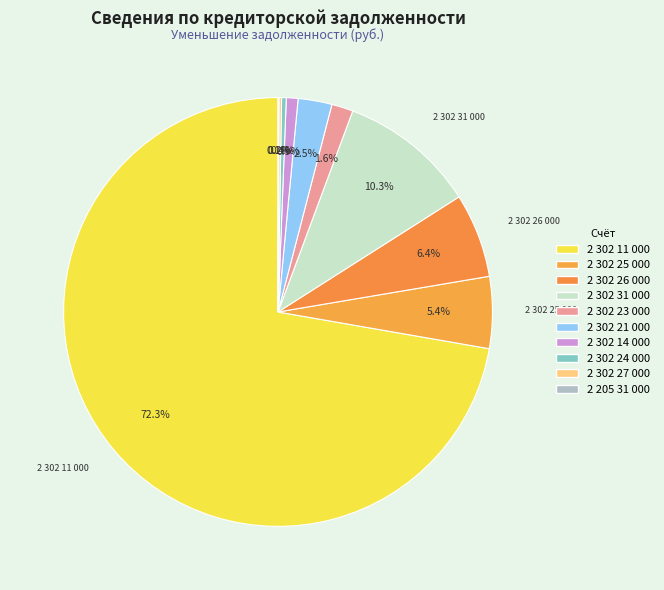

Count the number of slices in the pie.

10